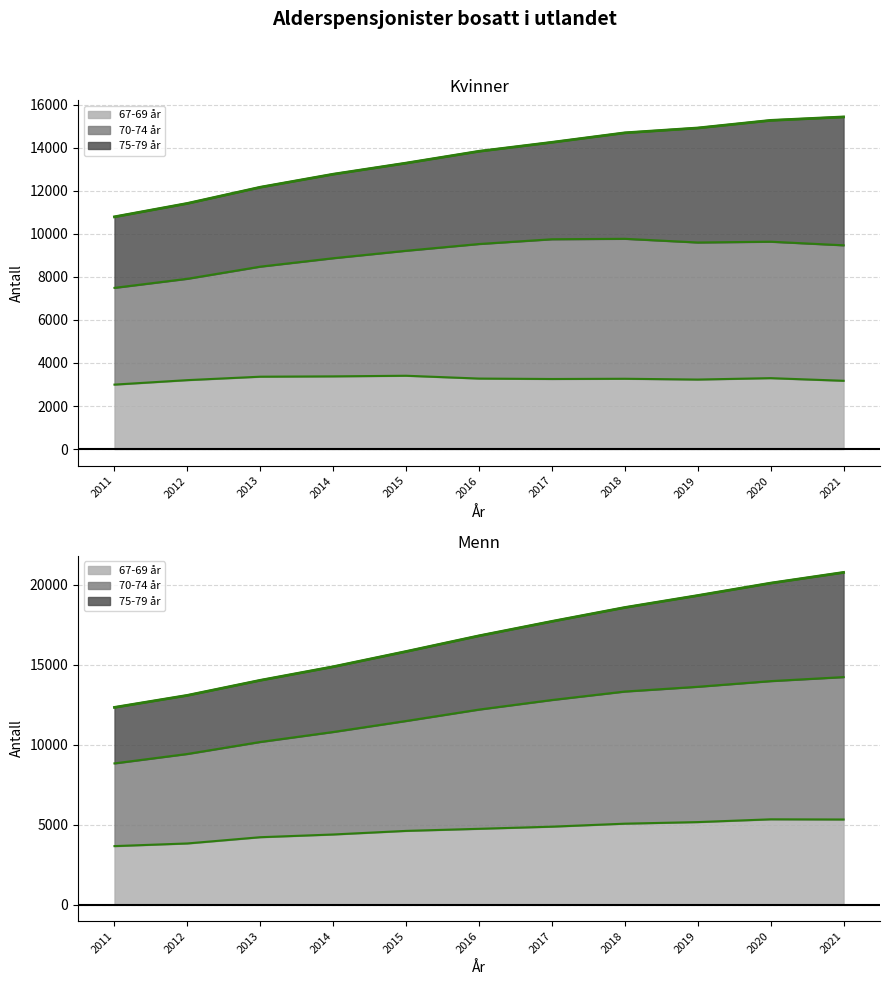

What is the average value of the Menn 70-74 år series?

11882